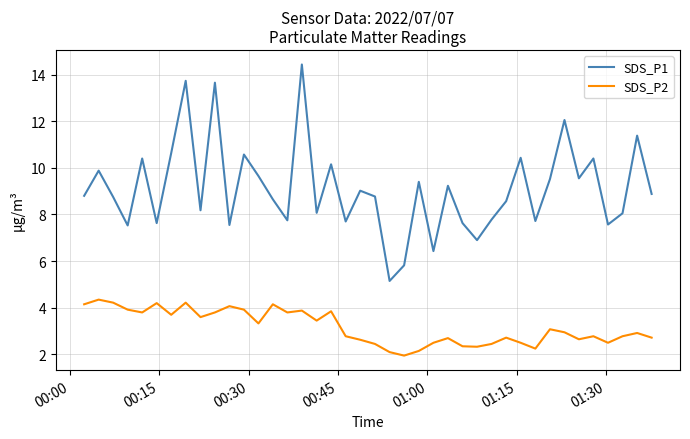

How many lines are shown in the chart?

2